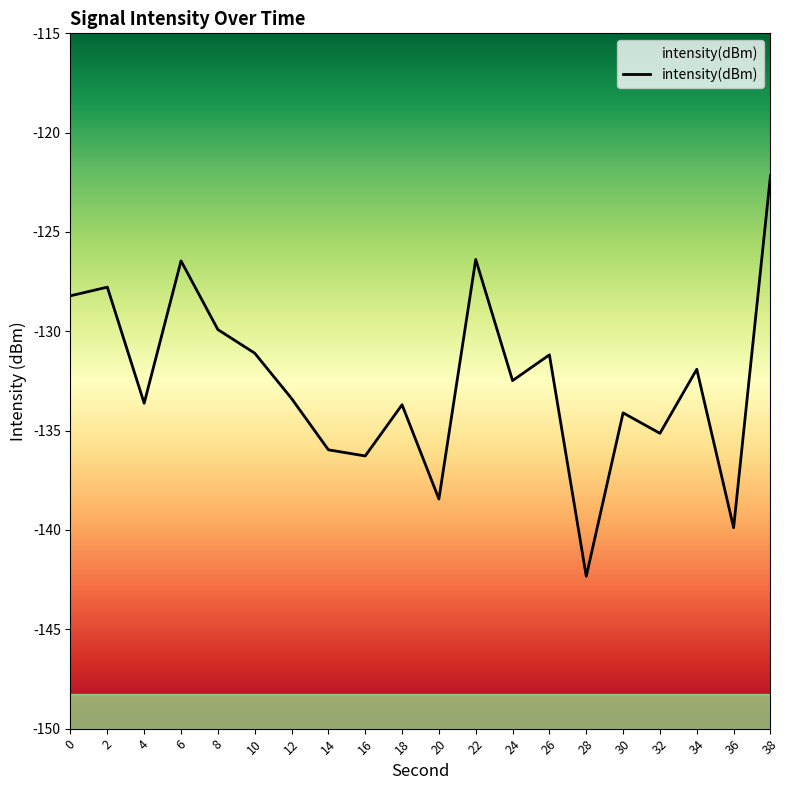

List the labels in order of value, smallest first.

28, 36, 20, 16, 14, 32, 30, 18, 4, 12, 24, 34, 26, 10, 8, 0, 2, 6, 22, 38